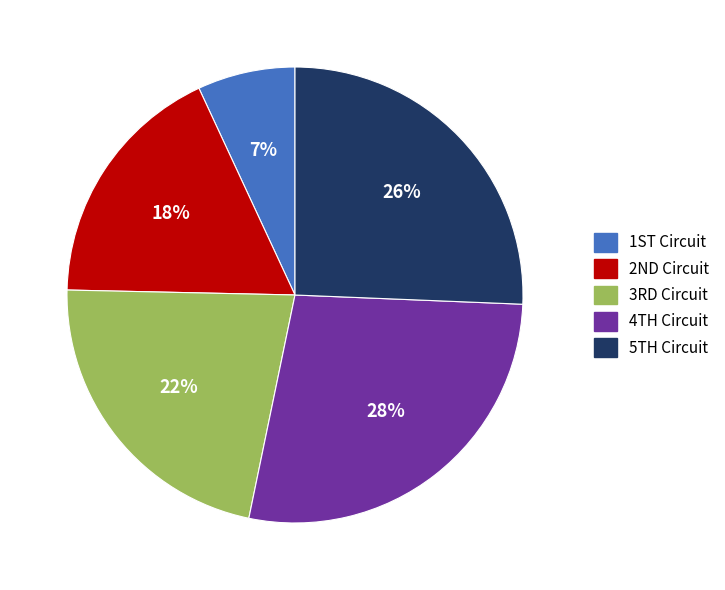

Does any single category account for the majority?

No